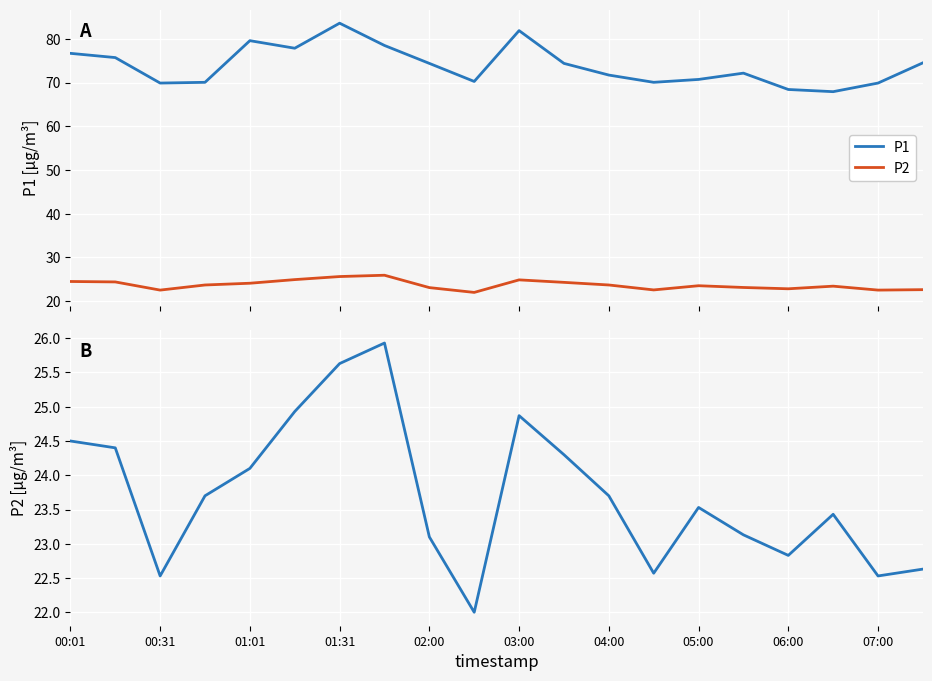

Which series has the widest spread of values?

P1